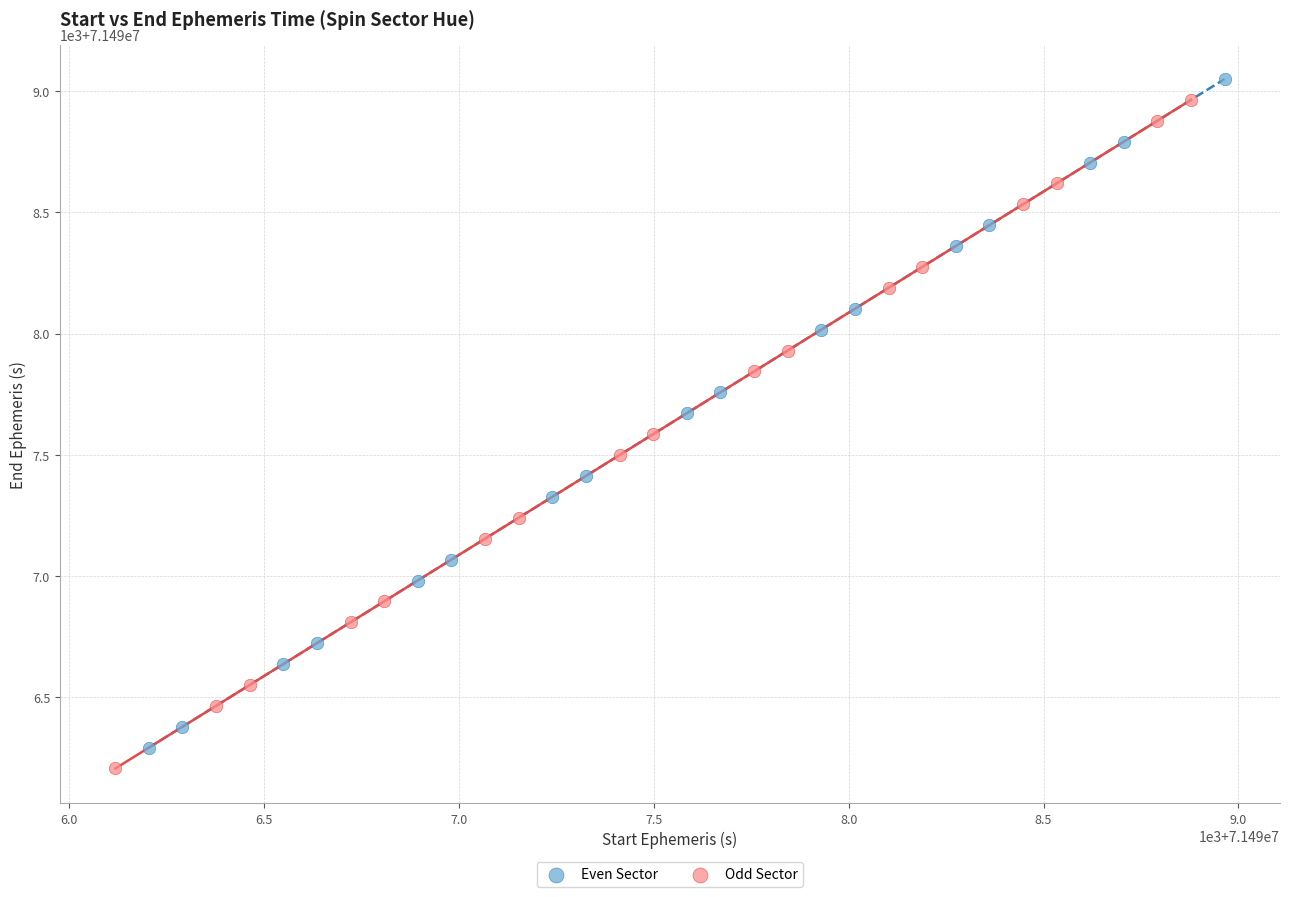

What are all the series names shown in the legend?

Even Sector, Odd Sector